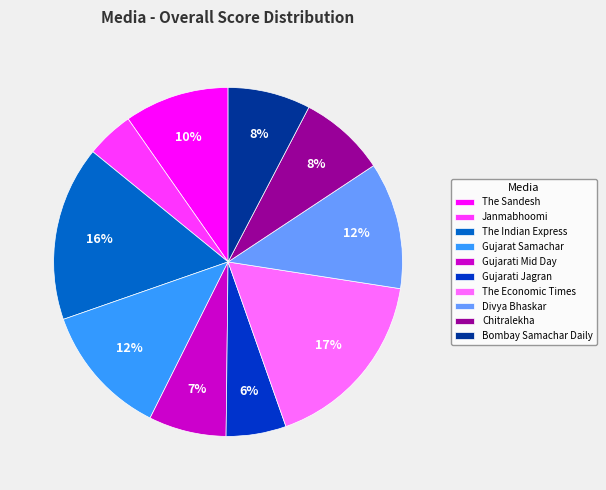

Does The Economic Times represent more than half of the total?

No